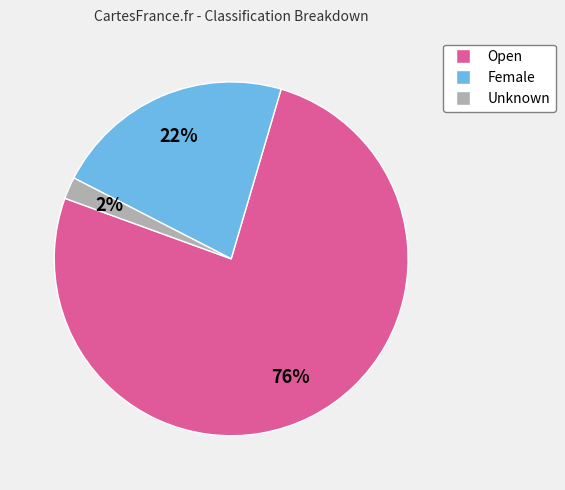

What is the smallest slice in the pie chart?

Unknown